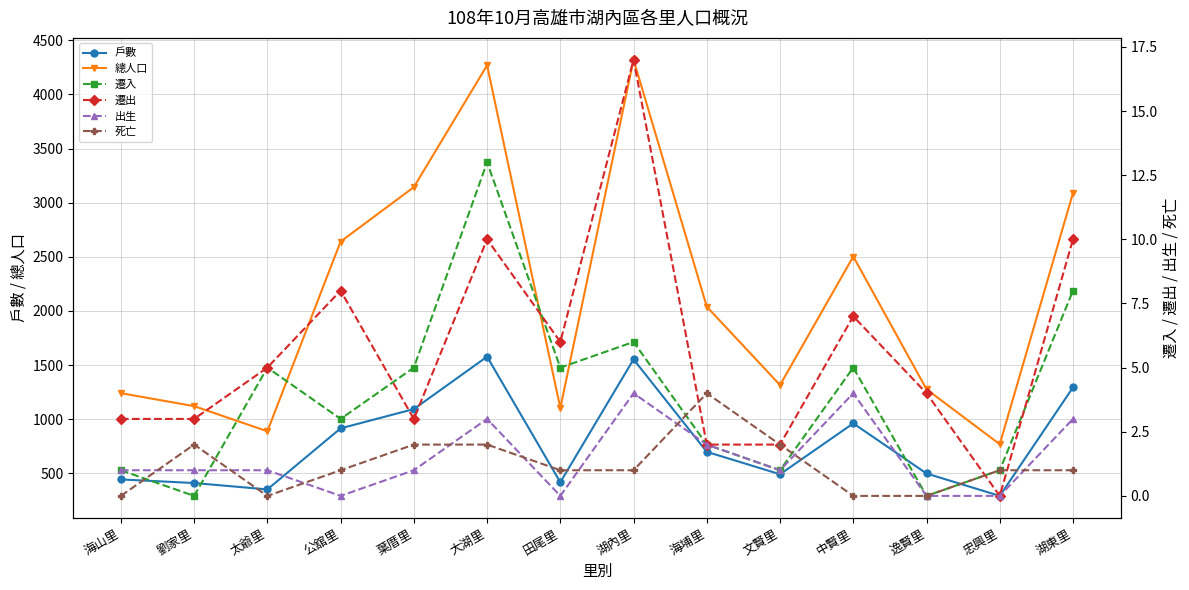

At 中賢里, list the series in order from smallest to largest.

死亡, 出生, 遷入, 遷出, 戶數, 總人口